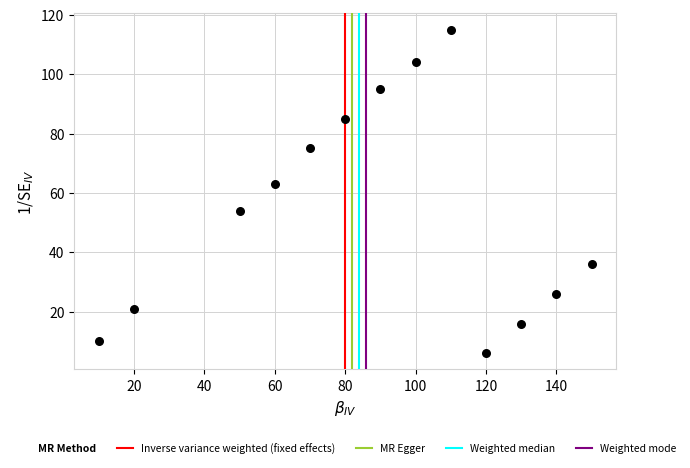

What is the range of Y values (max minus min)?

109